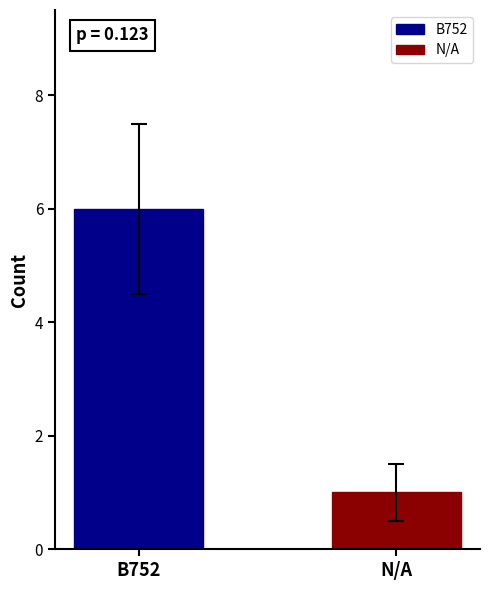

What is the lowest value of the B752 series?

6